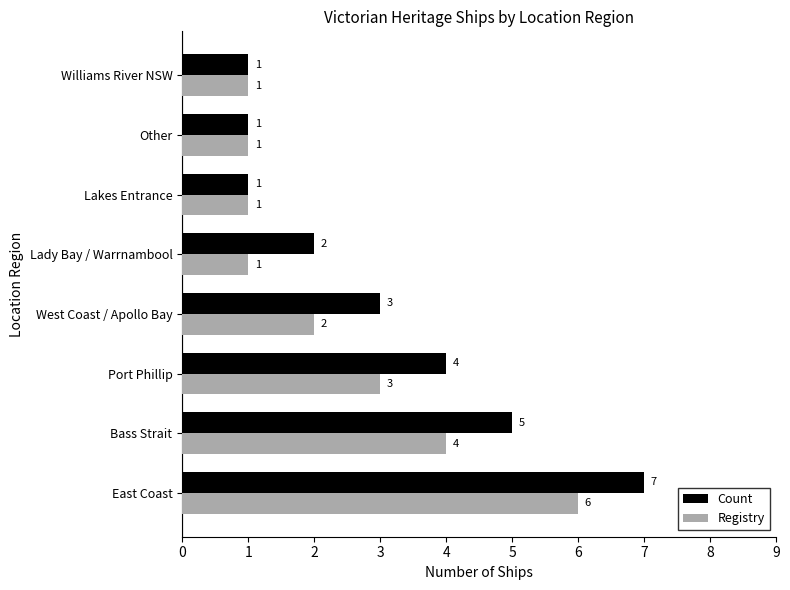

Which series has the widest spread of values?

Count